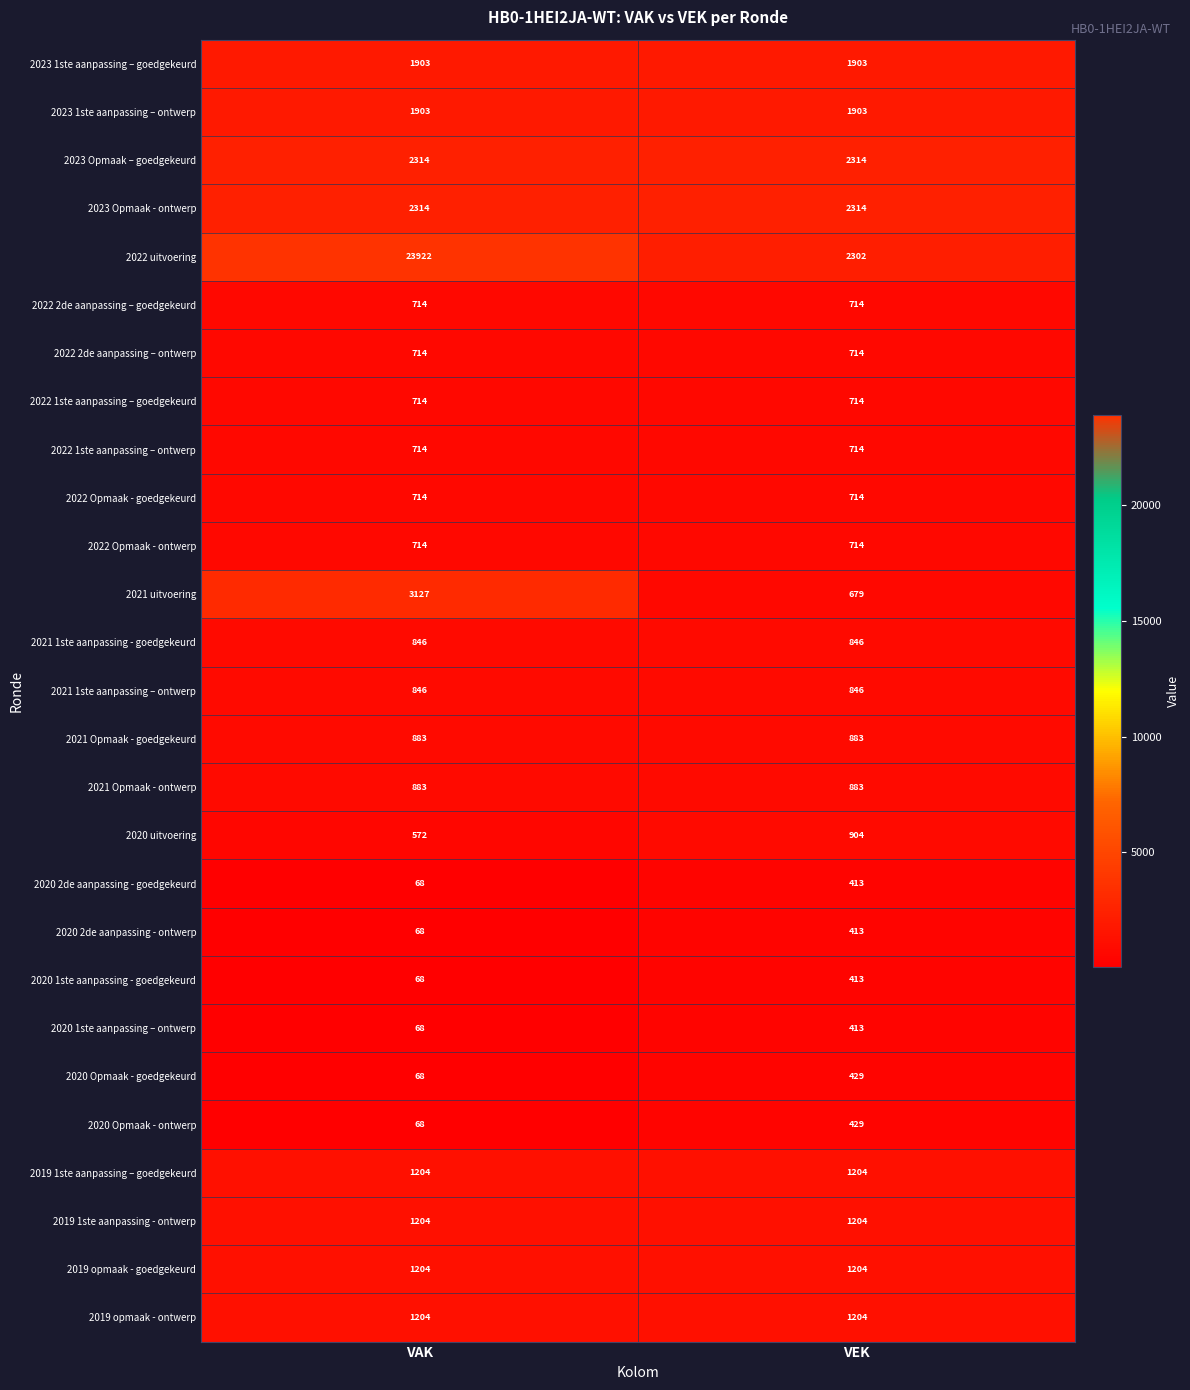

Which series has the widest spread of values?

2022 uitvoering